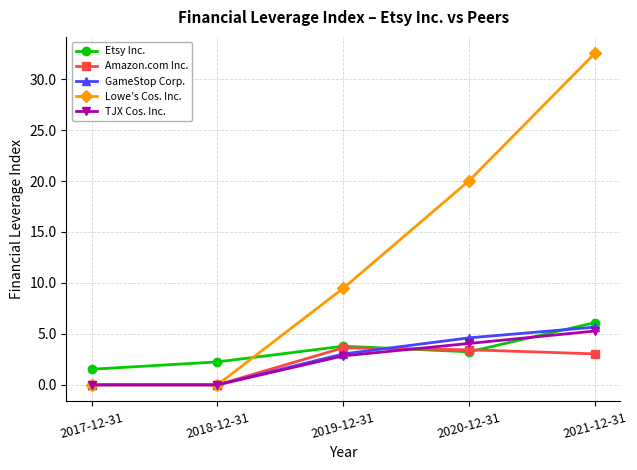

True or false: Lowe’s Cos. Inc. has a value of 16.5 at 2021-12-31.

False